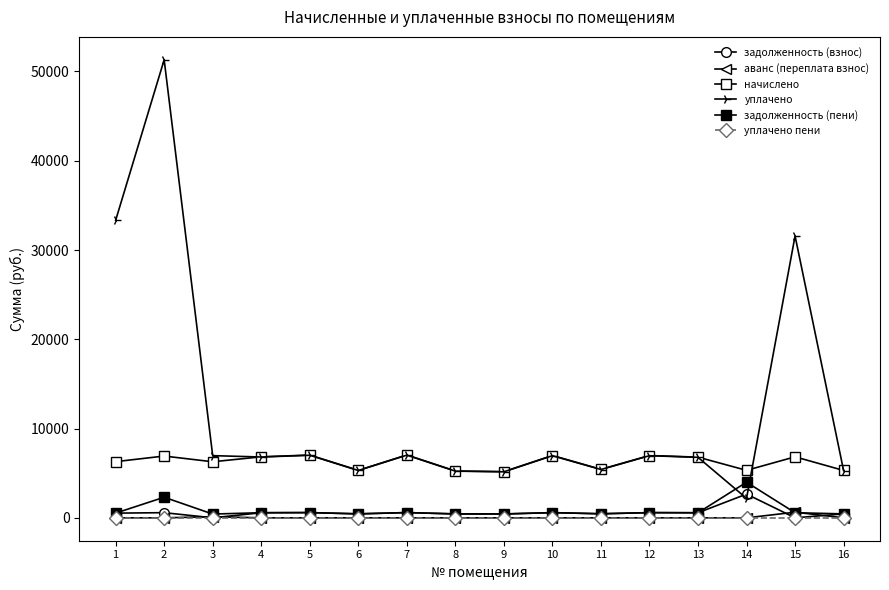

What is the maximum value for задолженность (пени)?

3989.1